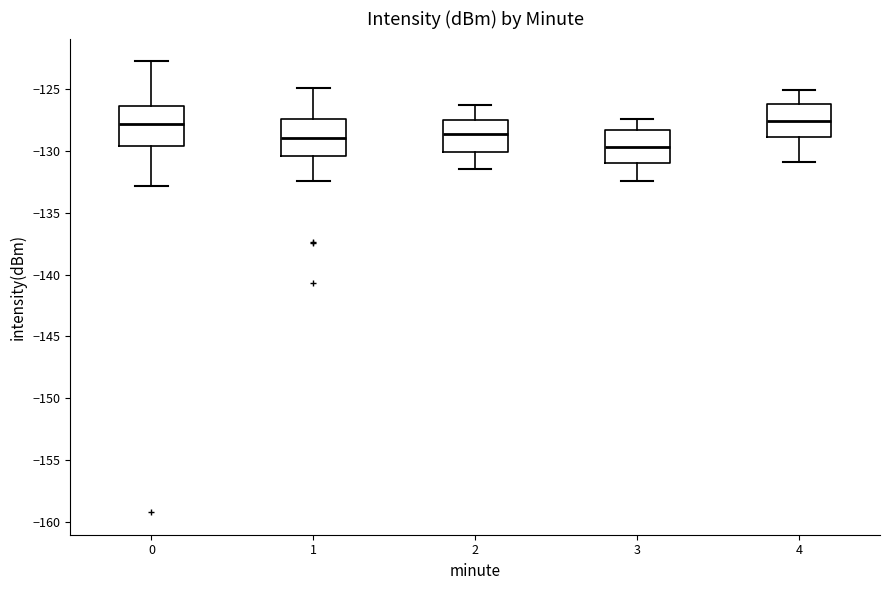

Reading left to right, transcribe this box plot: for each box, give where its median line is, the range the box spans, and where its two whiskers end, as read against the y-axis. The values are not printed on the chart, so give them approximately, as read against the axis.

0: median -128.0, box -129.5 to -126.5, whiskers -133.0 to -122.5
1: median -129.0, box -130.5 to -127.5, whiskers -132.5 to -125.0
2: median -128.5, box -130.0 to -127.5, whiskers -131.5 to -126.5
3: median -129.5, box -131.0 to -128.5, whiskers -132.5 to -127.5
4: median -127.5, box -129.0 to -126.0, whiskers -131.0 to -125.0